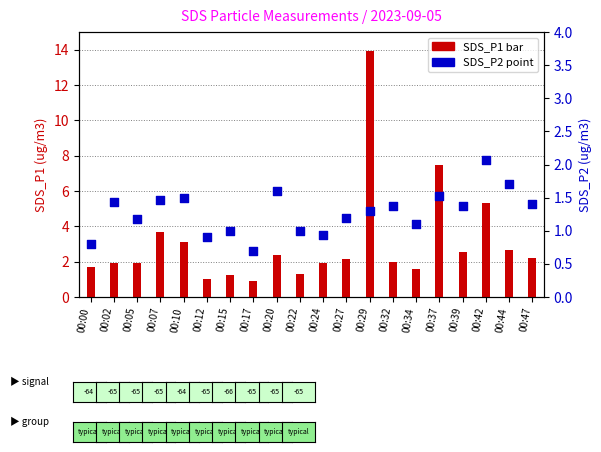

Which series has the largest Y range (max minus min)?

SDS_P1